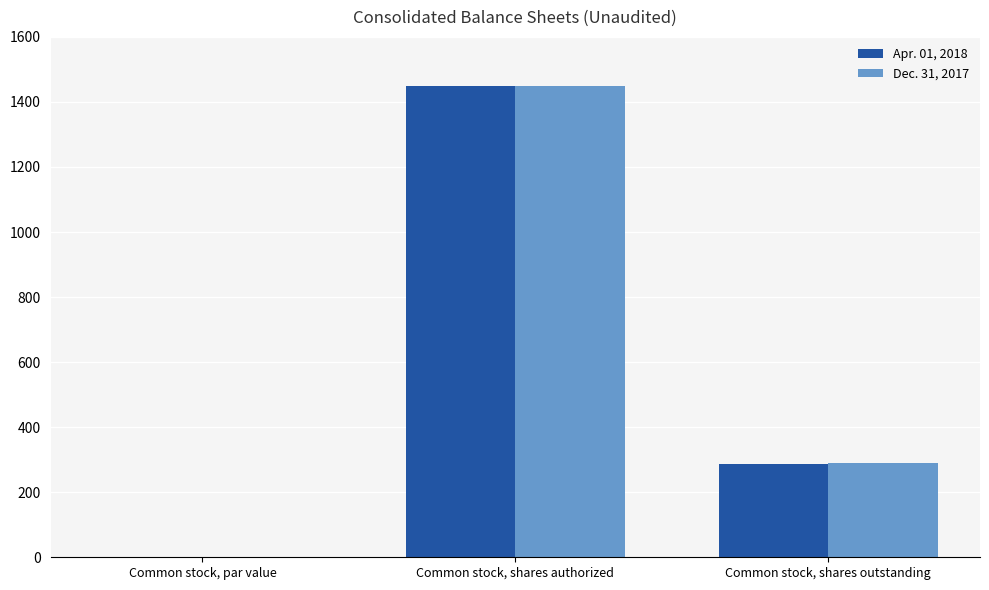

What is the maximum value shown in the chart?

1450.0